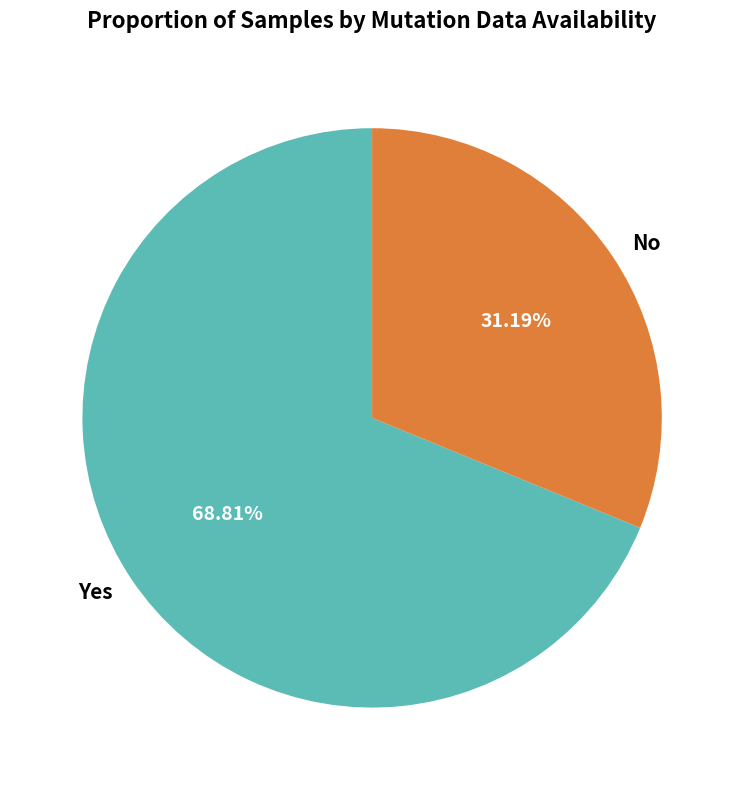

Count the number of slices in the pie.

2